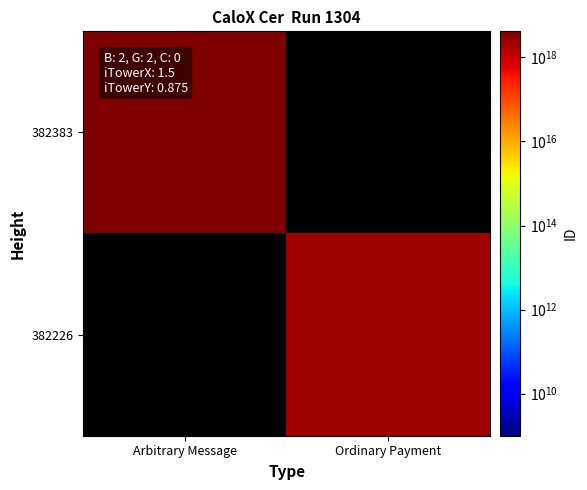

The value of 382226 at Ordinary Payment is 2250988030917630208.0. True or false?

True